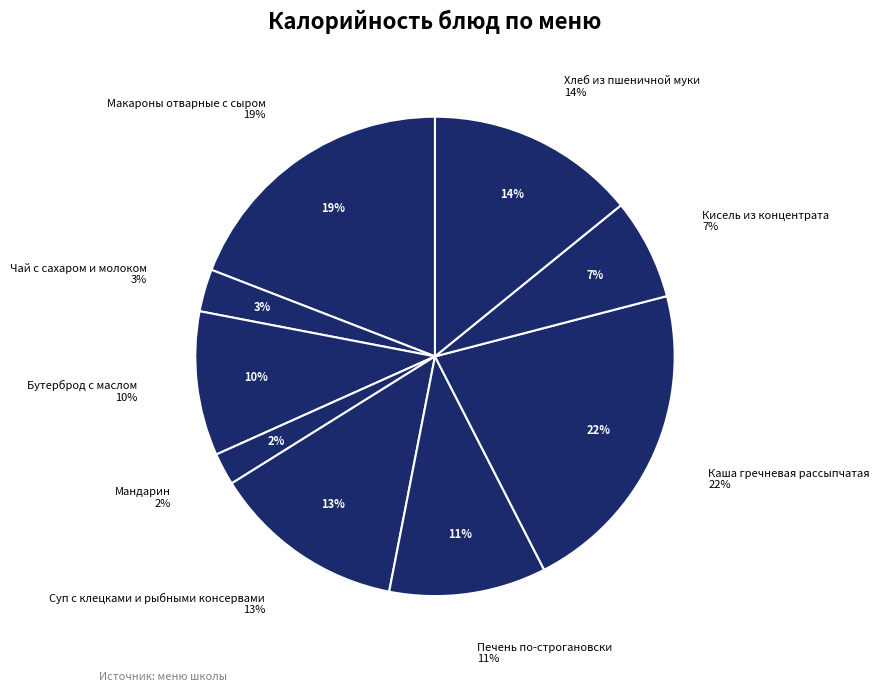

Combined, do Хлеб из пшеничной муки and Мандарин account for over 50%?

No